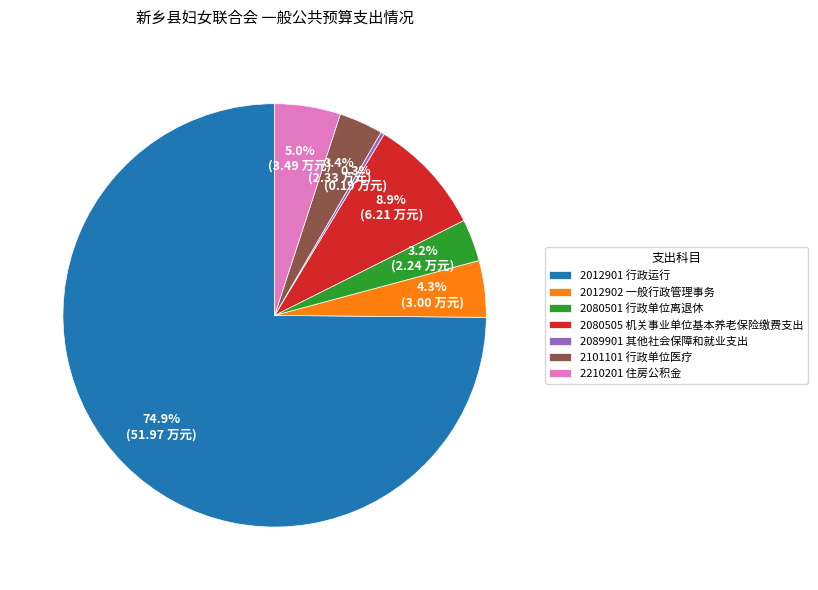

Is there any slice that represents more than half of the pie?

Yes